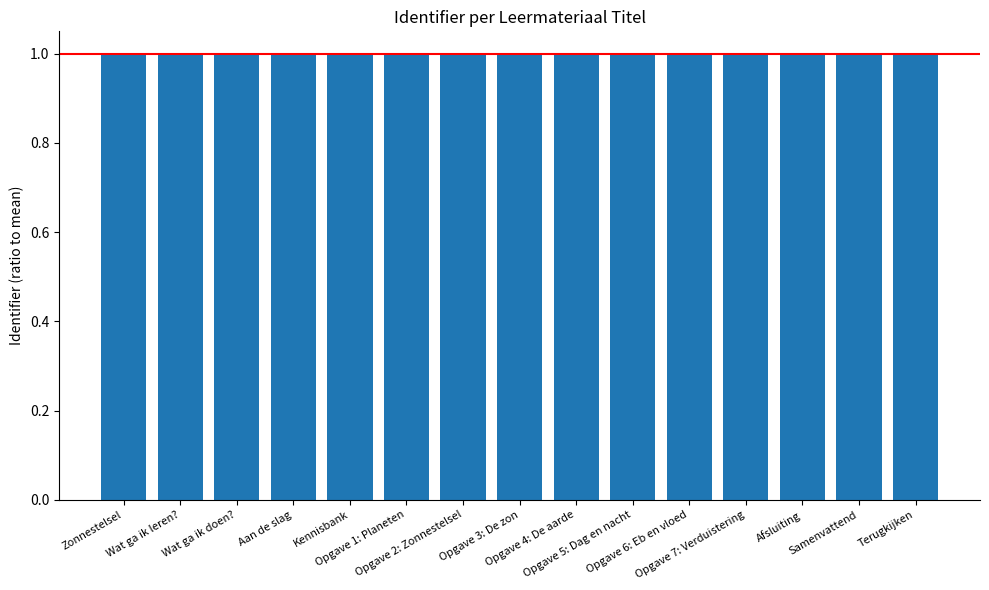

Approximately how many times larger is the value at Afsluiting compared to Wat ga ik doen??

1.0